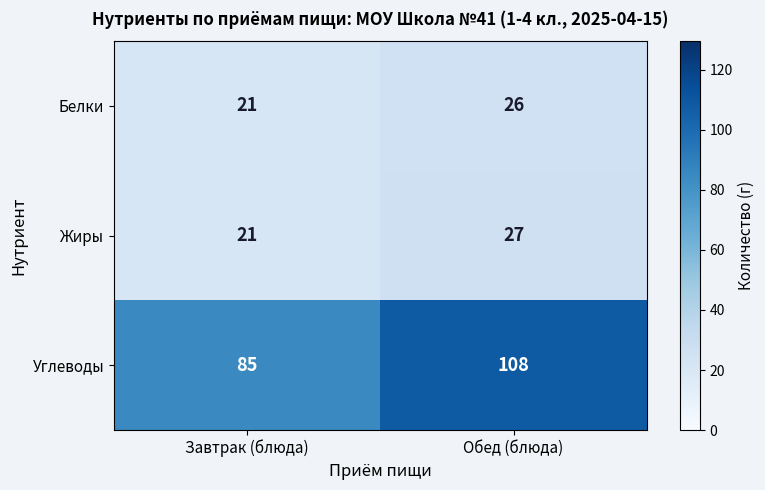

What is the difference between the highest and lowest values at Обед (блюда)?

82